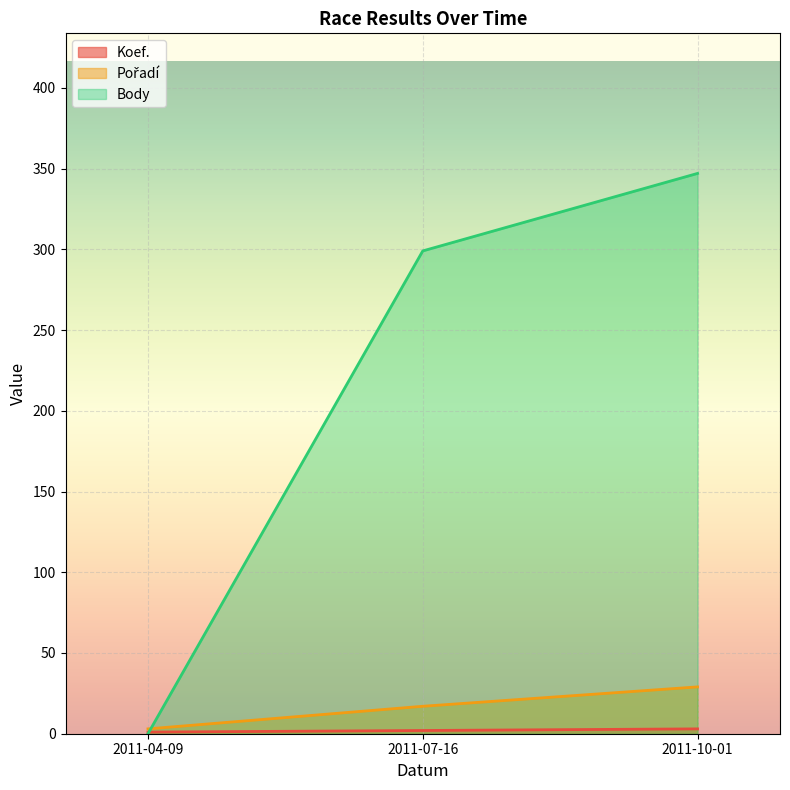

Where does the Koef. series first go above 2?

2011-10-01